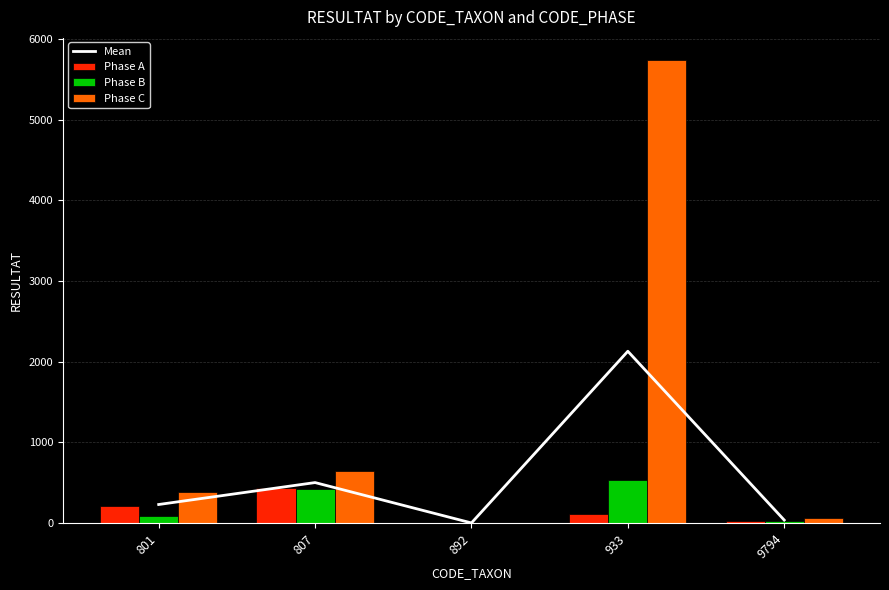

Reading right to left, extract all data points from this chart.

Mean: 9794=36.3	933=2130.0	892=0.7	807=501.3	801=229.3
Phase A: 9794=22.0	933=112.0	892=0.0	807=440.0	801=216.0
Phase B: 9794=28.0	933=536.0	892=0.0	807=416.0	801=88.0
Phase C: 9794=59.0	933=5742.0	892=2.0	807=648.0	801=384.0